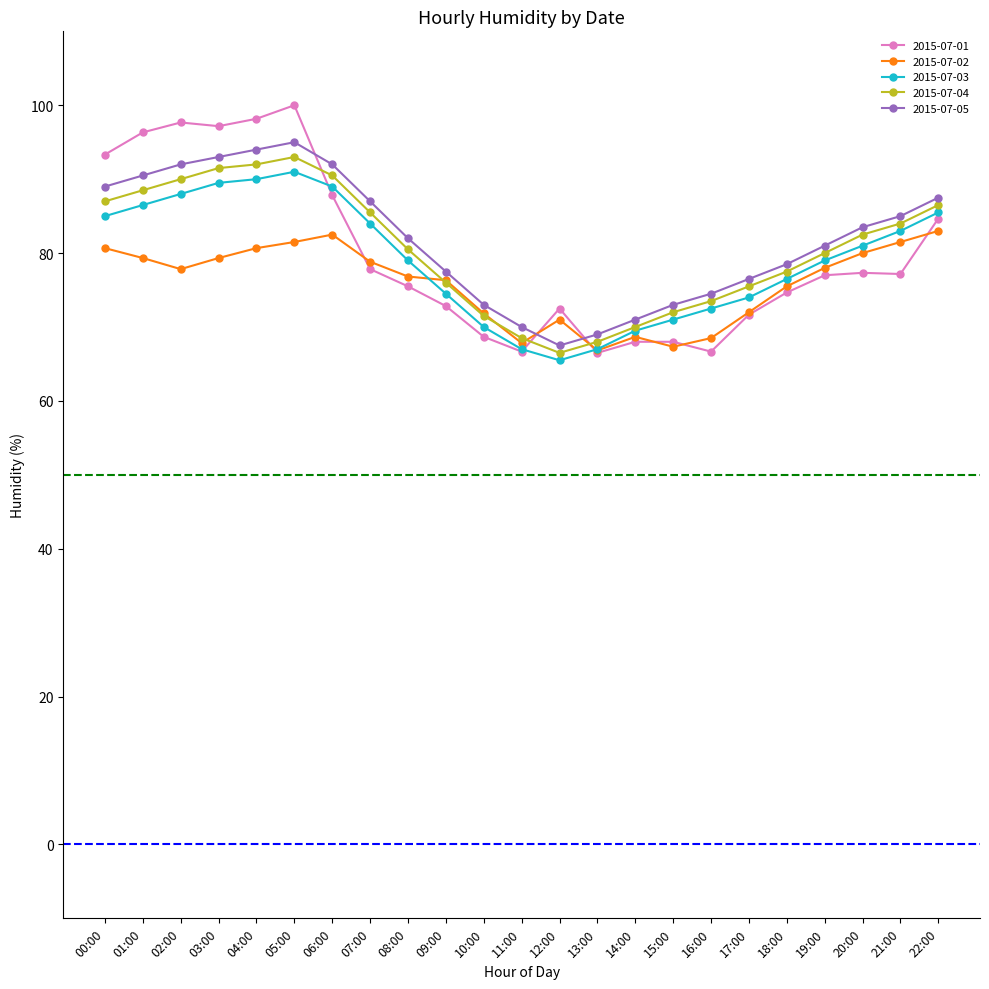

Which series has the widest spread of values?

2015-07-01